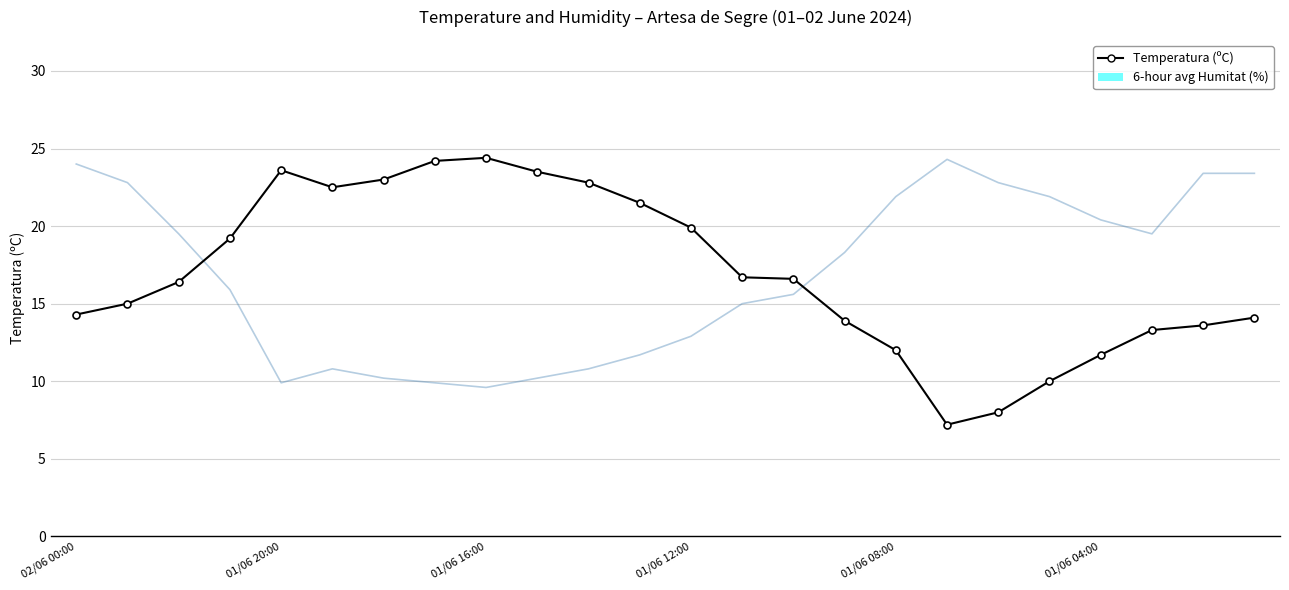

What is the label of the 12th point from the right?

01/06 12:00